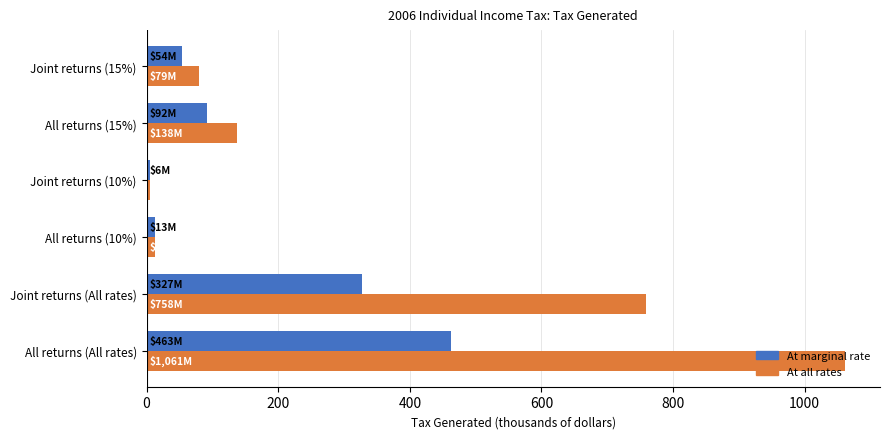

What is the sum of the At all rates values at All returns (15%) and All returns (All rates)?

1199.0